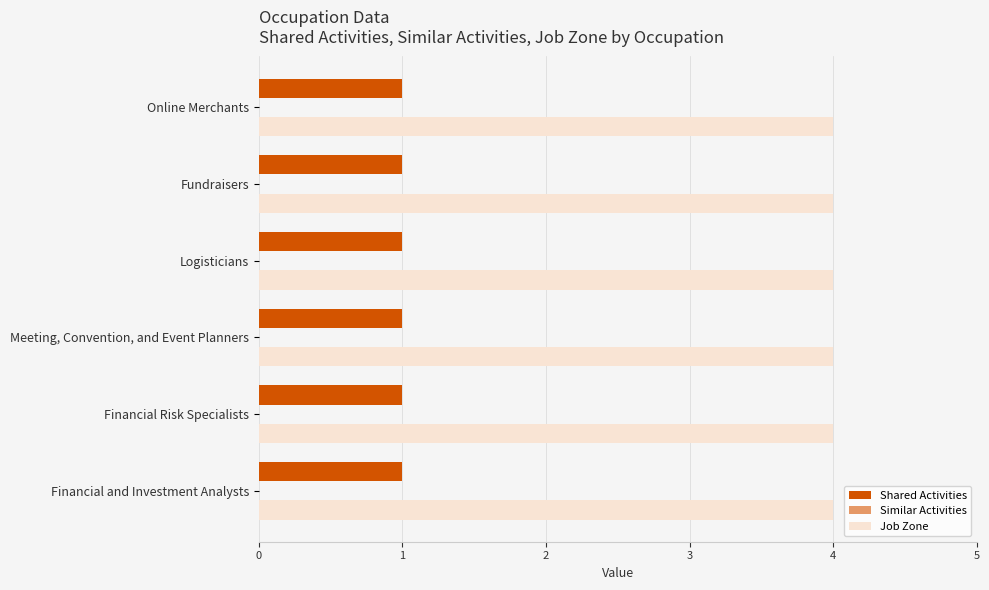

Which series has the largest total across all categories?

Job Zone